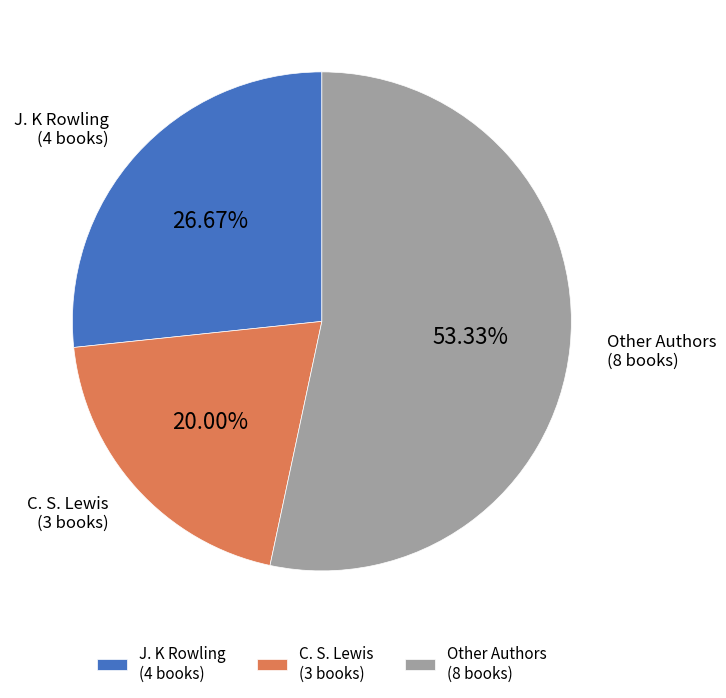

What is the total percentage of C. S. Lewis and Other Authors?

73.3%